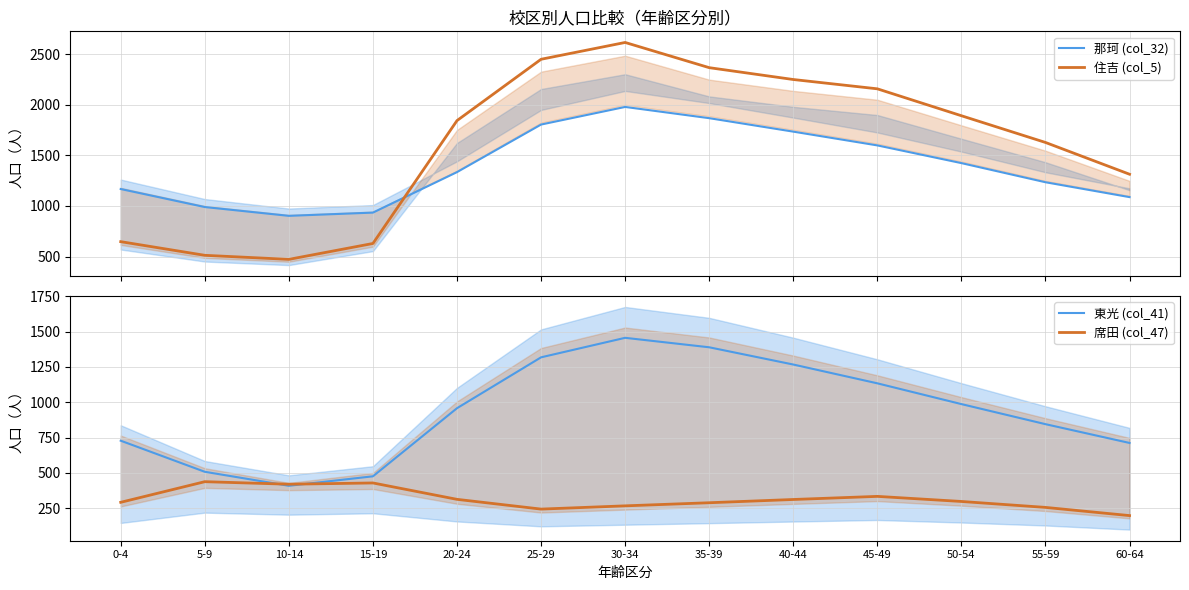

What is the total value across all series at 15-19?

2468